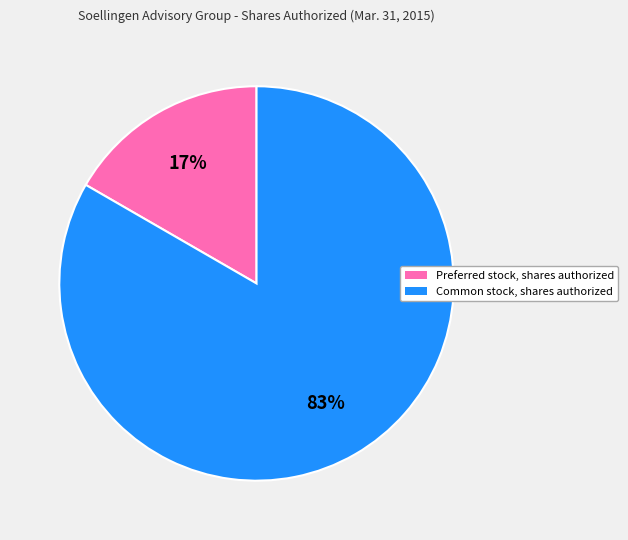

Which category has the biggest portion of the pie?

Common stock, shares authorized